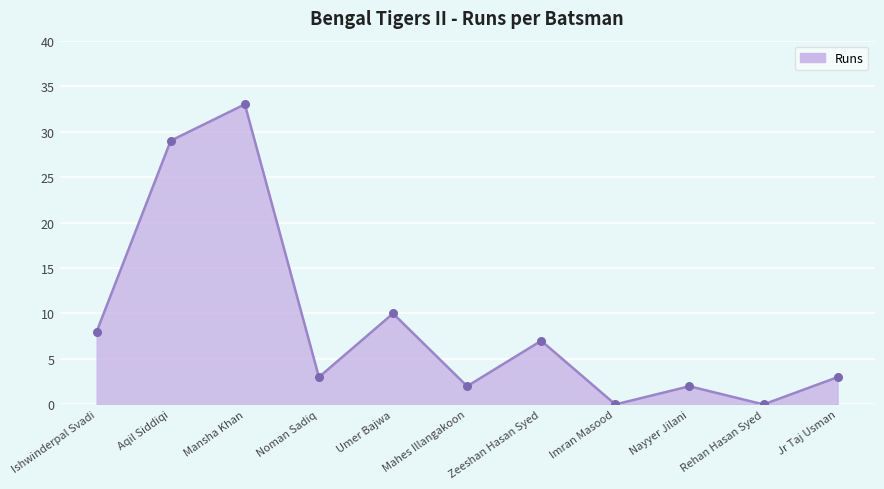

Which has a higher value, Rehan Hasan Syed or Aqil Siddiqi?

Aqil Siddiqi